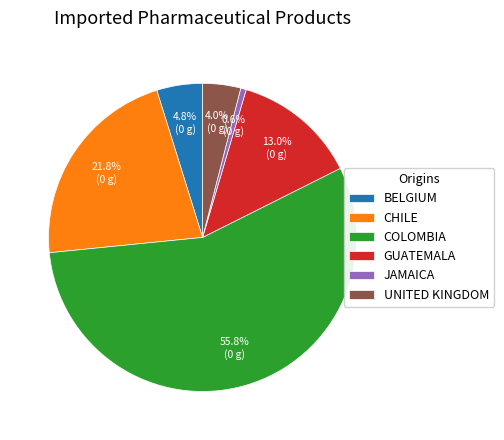

Rank the categories by value from highest to lowest.

COLOMBIA, CHILE, GUATEMALA, BELGIUM, UNITED KINGDOM, JAMAICA